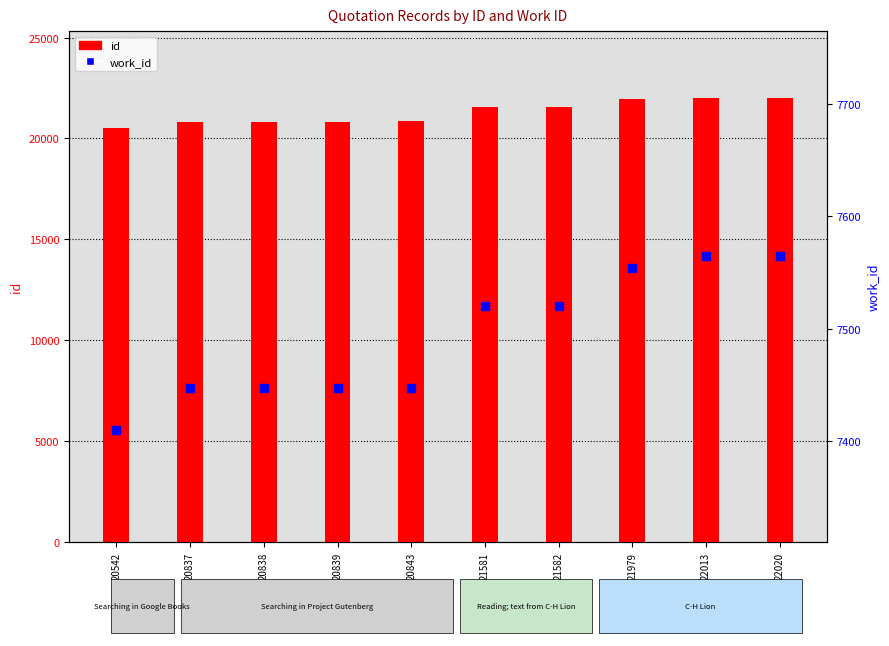

Which series reaches the maximum Y coordinate?

id